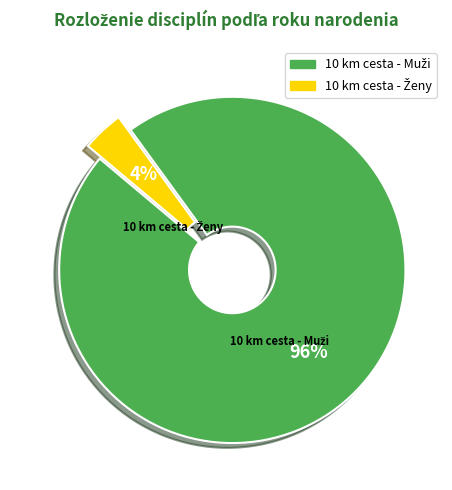

Is there any slice that represents more than half of the pie?

Yes